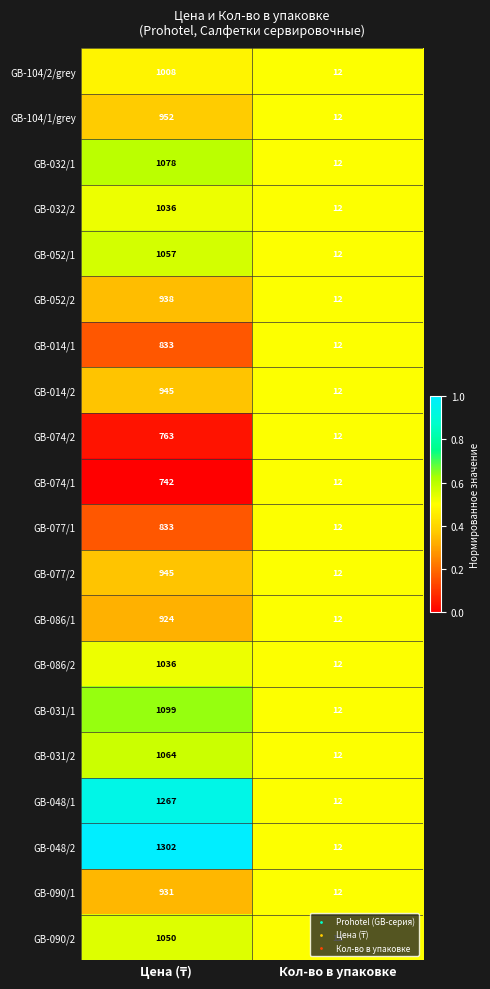

What is the total value across all series at Кол-во в упаковке?

240